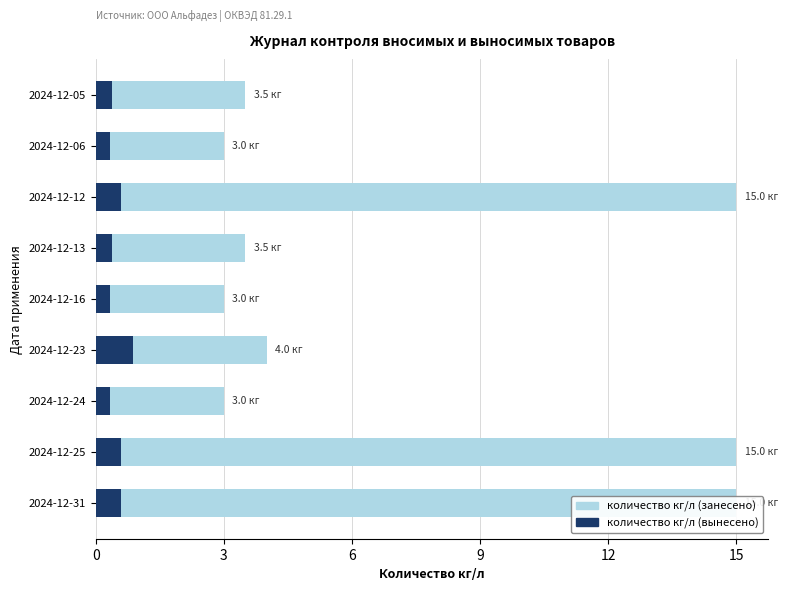

What is the maximum value for количество кг/л (вынесено)?

0.9